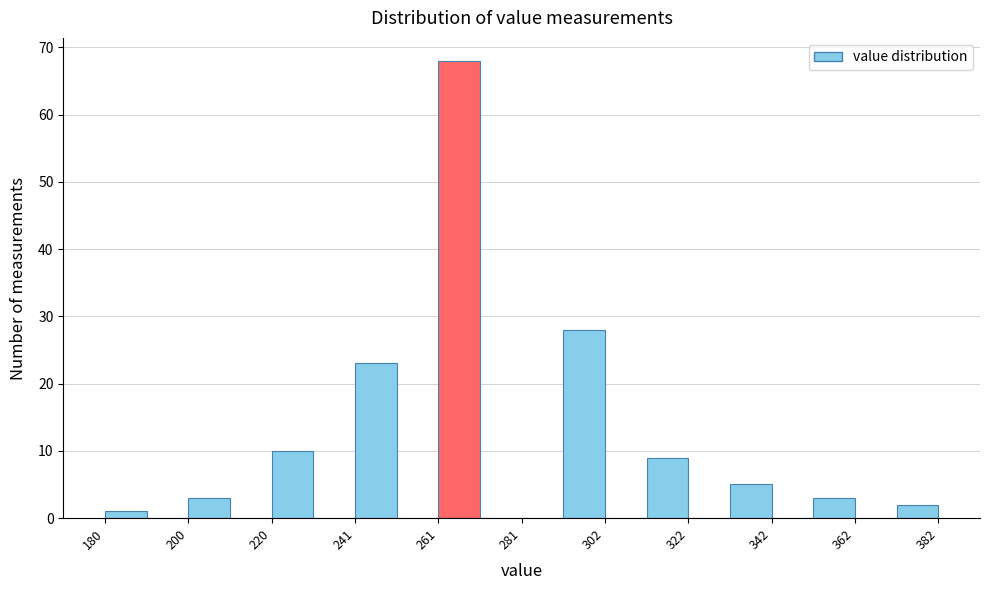

Read against the x-axis, roughly where is the centre of the tallest bar?

265